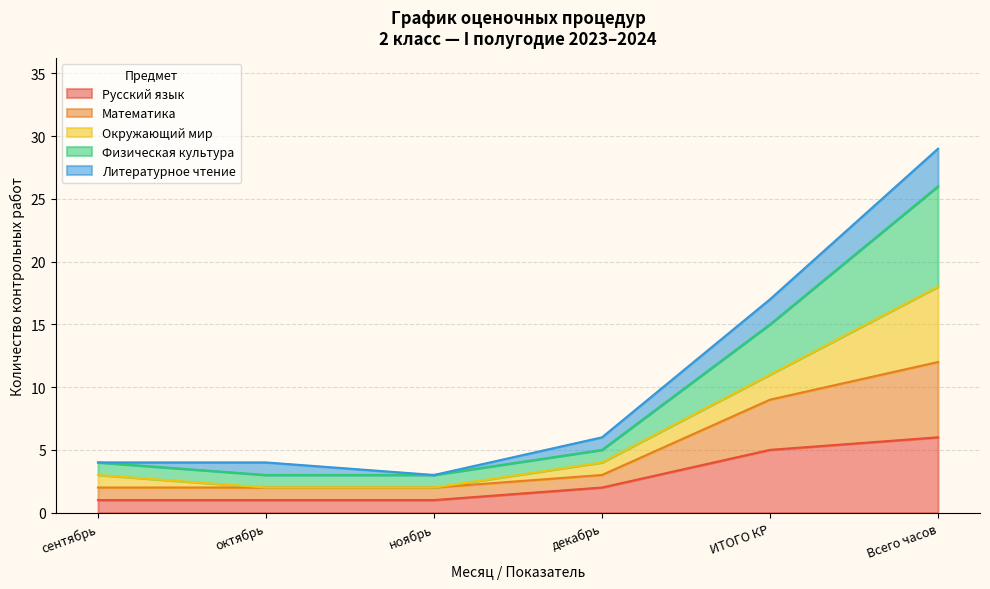

Which series changed the most between сентябрь and Всего часов?

Физическая культура